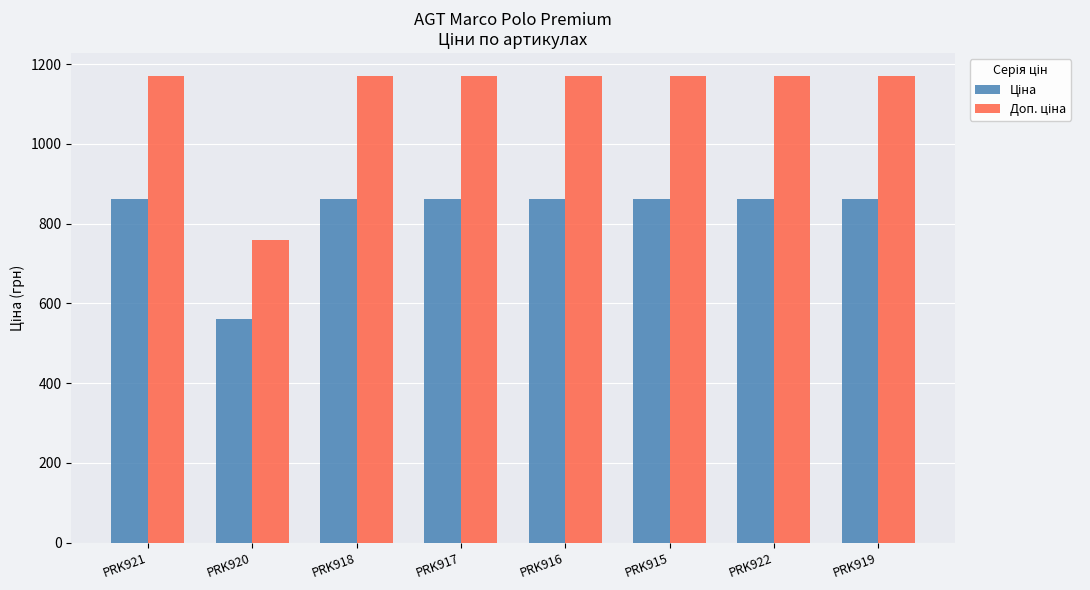

How many bars are there in total?

16